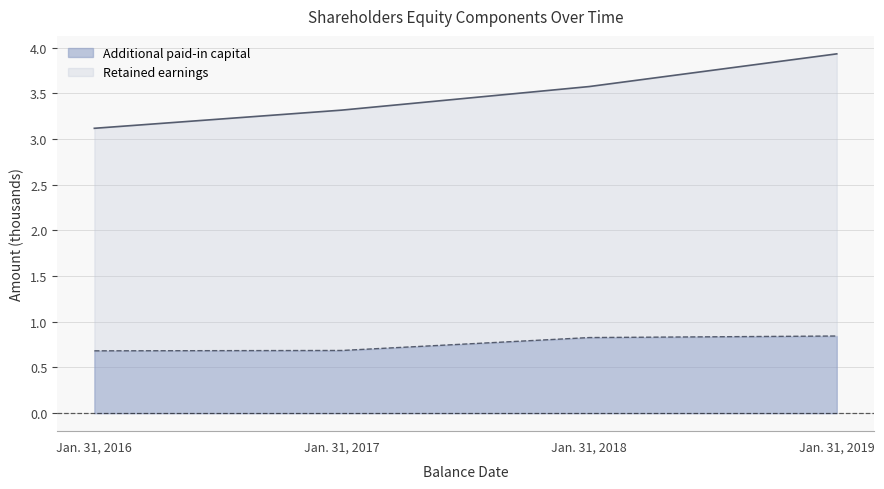

What is the value of the Additional paid-in capital point at the 2nd from the left?

0.7